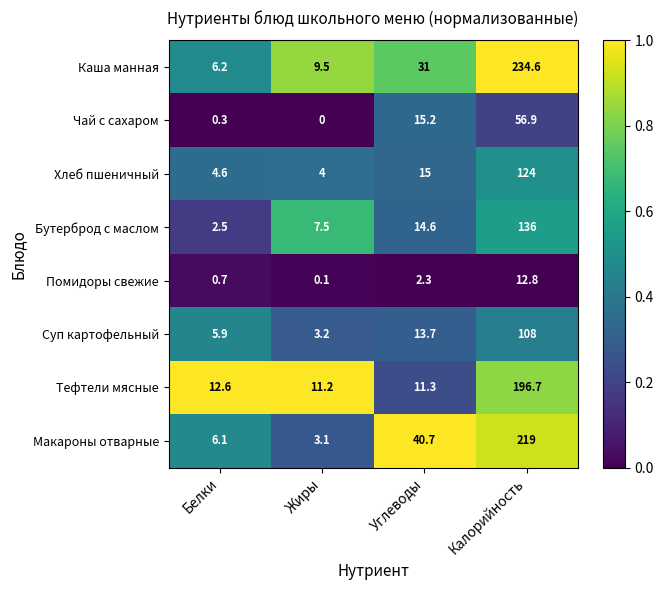

What is the total value across all series at Жиры?

38.6